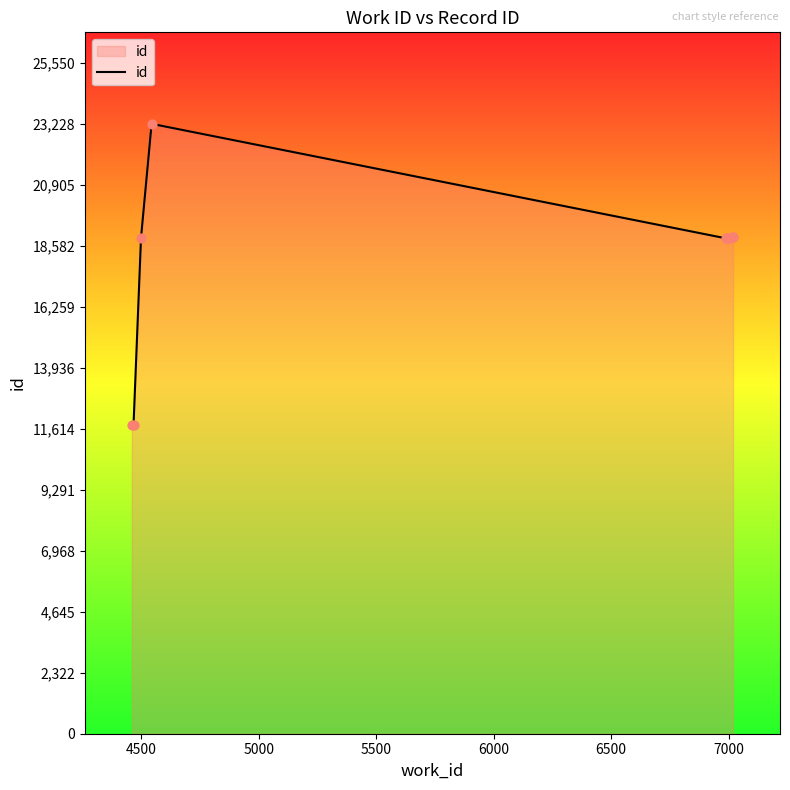

What is the smallest value displayed?

11744